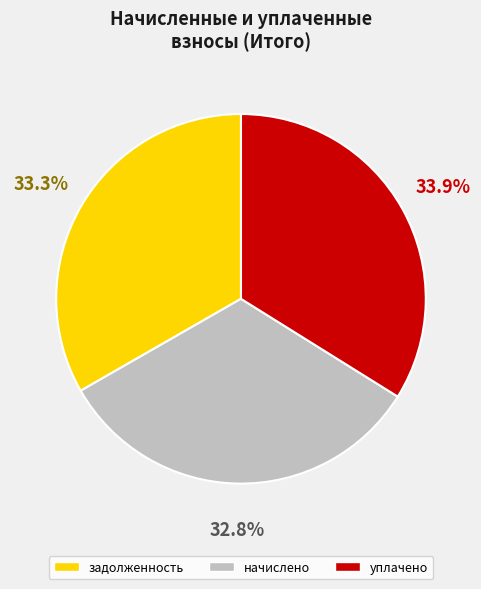

Which has a higher value, начислено or уплачено?

уплачено